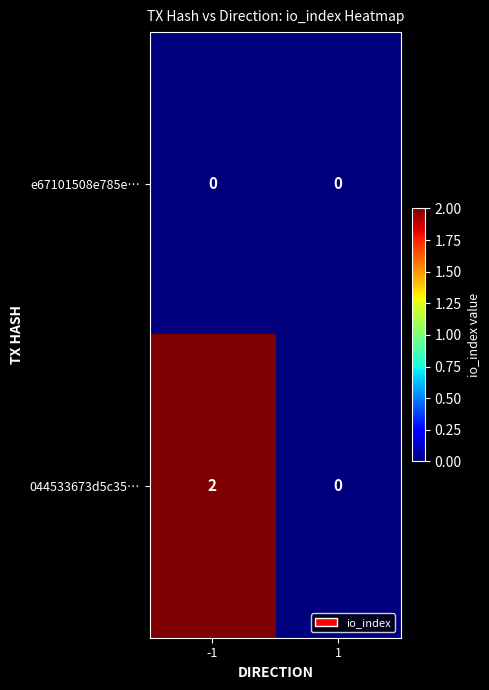

What is the maximum value shown in the chart?

2